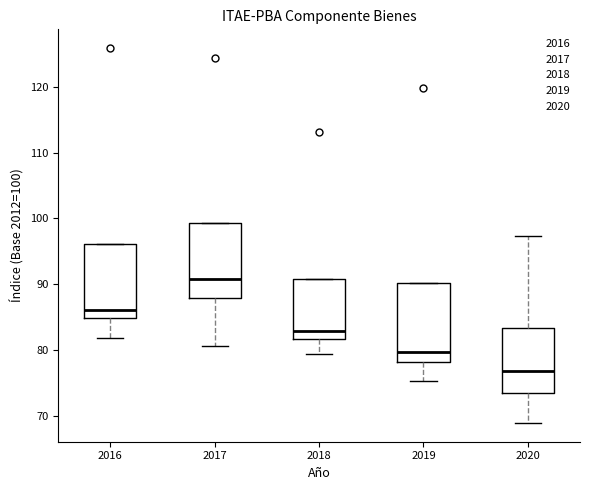

Which box has the lowest median line?

2020